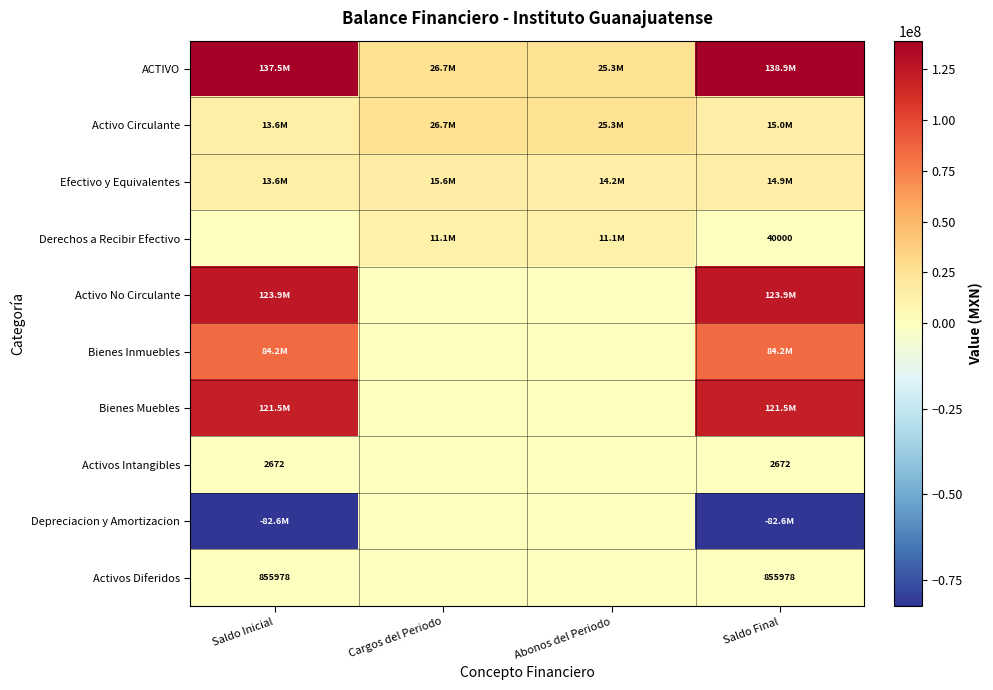

How many values in the Depreciacion y Amortizacion series are below 0?

2